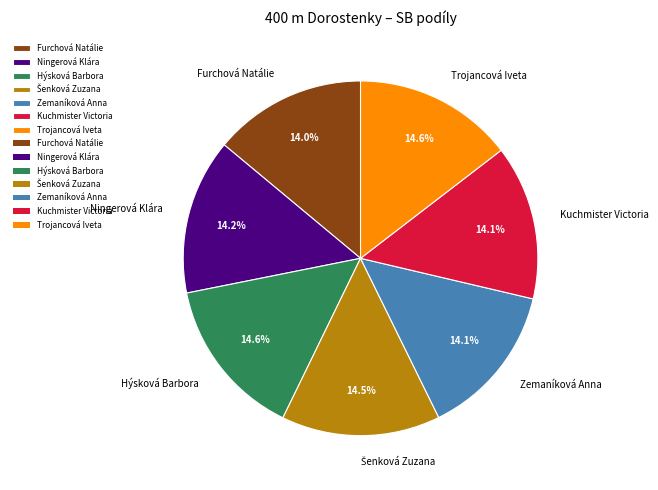

To the nearest percent, what is the combined percentage of Trojancová Iveta and Furchová Natálie?

29%